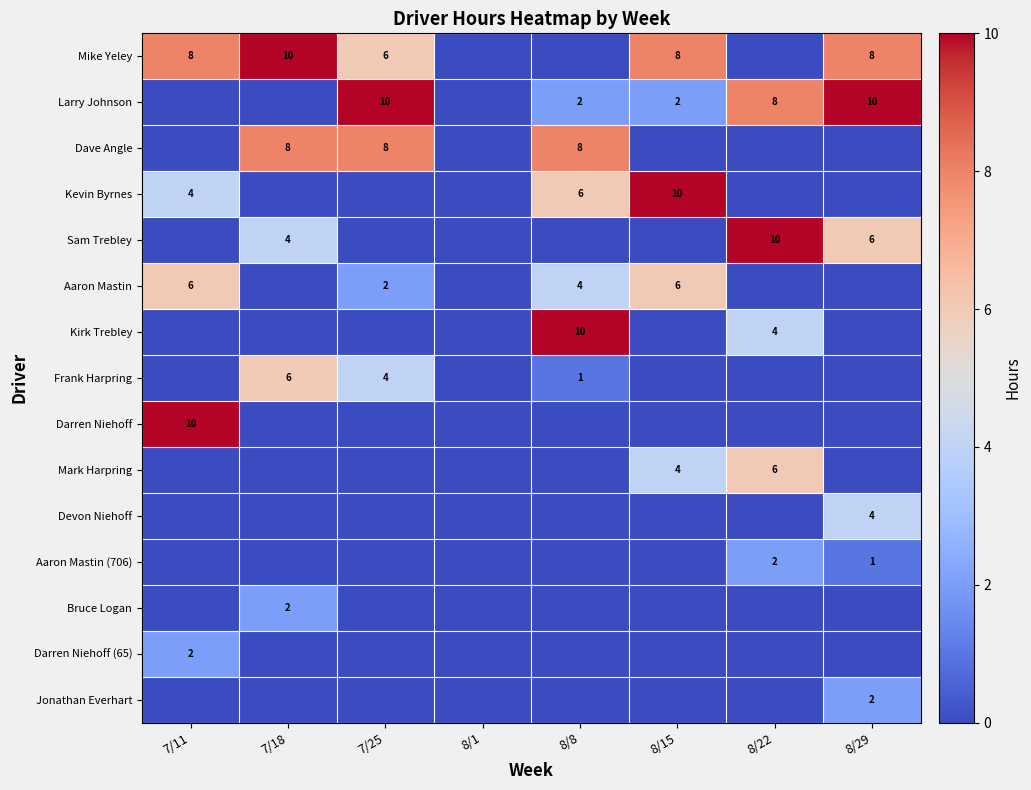

The Aaron Mastin series shows 4 at 8/8. True or false?

True